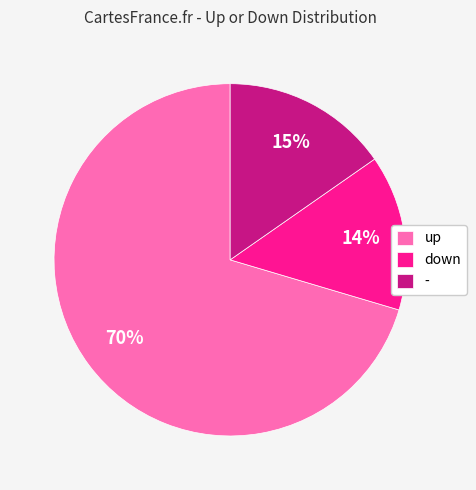

Do - and up together represent more than half of the pie?

Yes